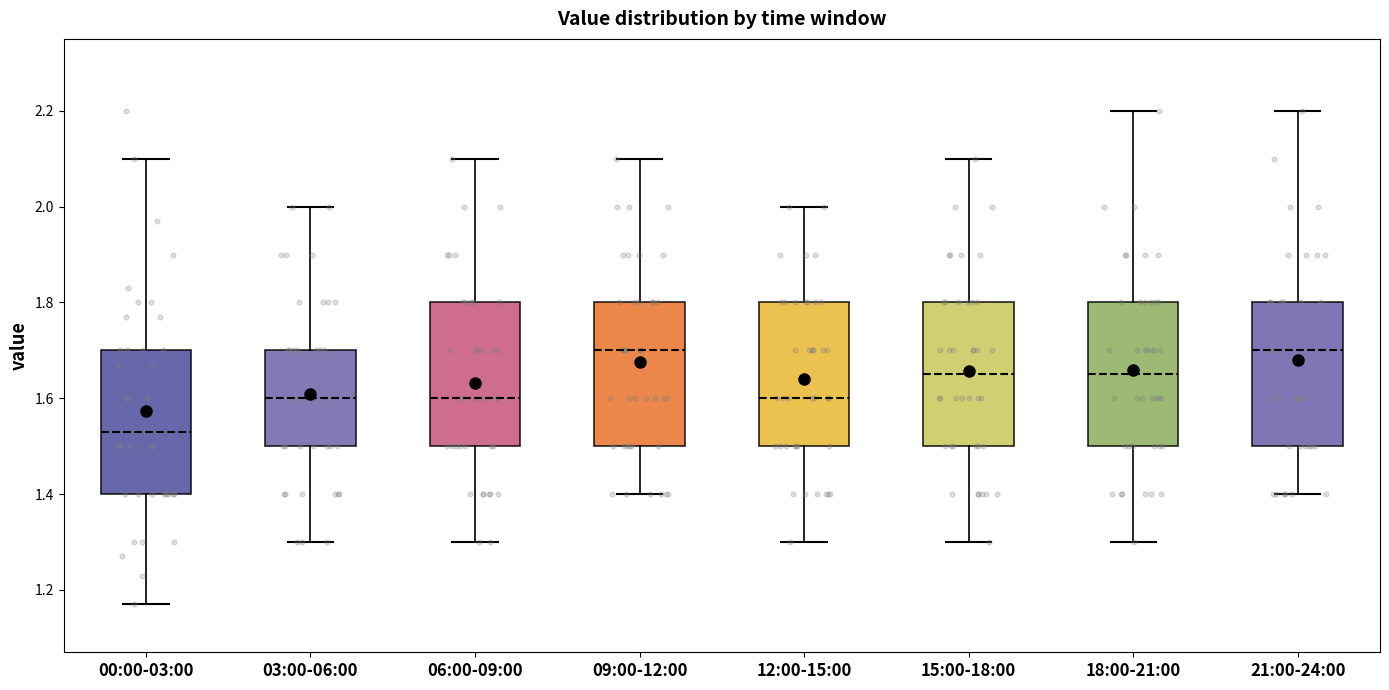

Which box has the lowest median line?

00:00-03:00